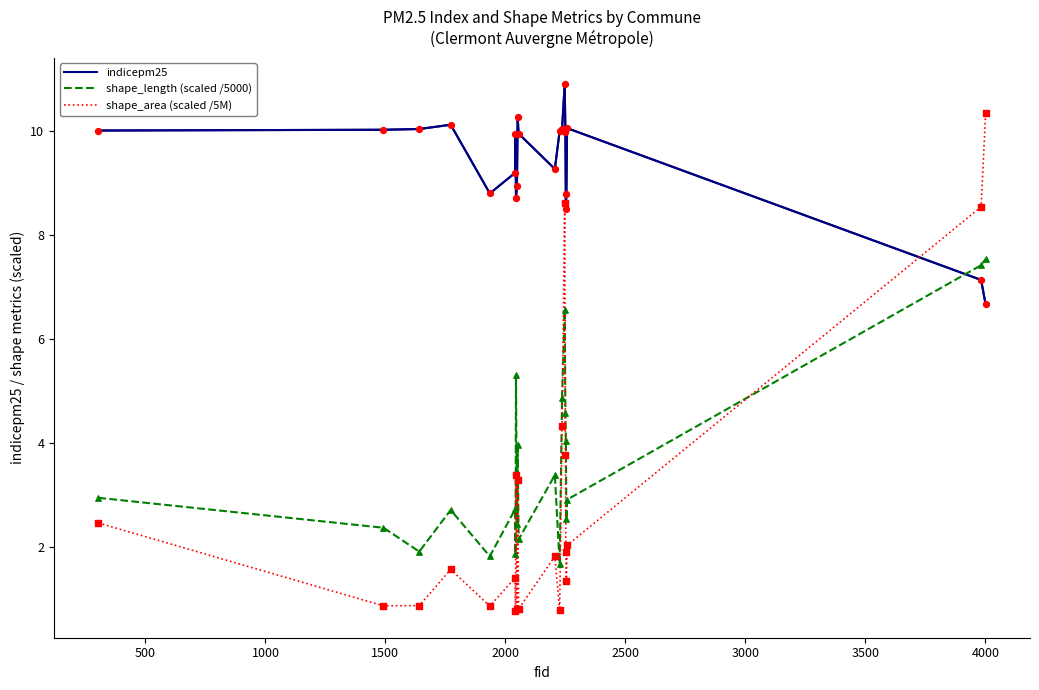

Which series has the largest total across all categories?

indicepm25